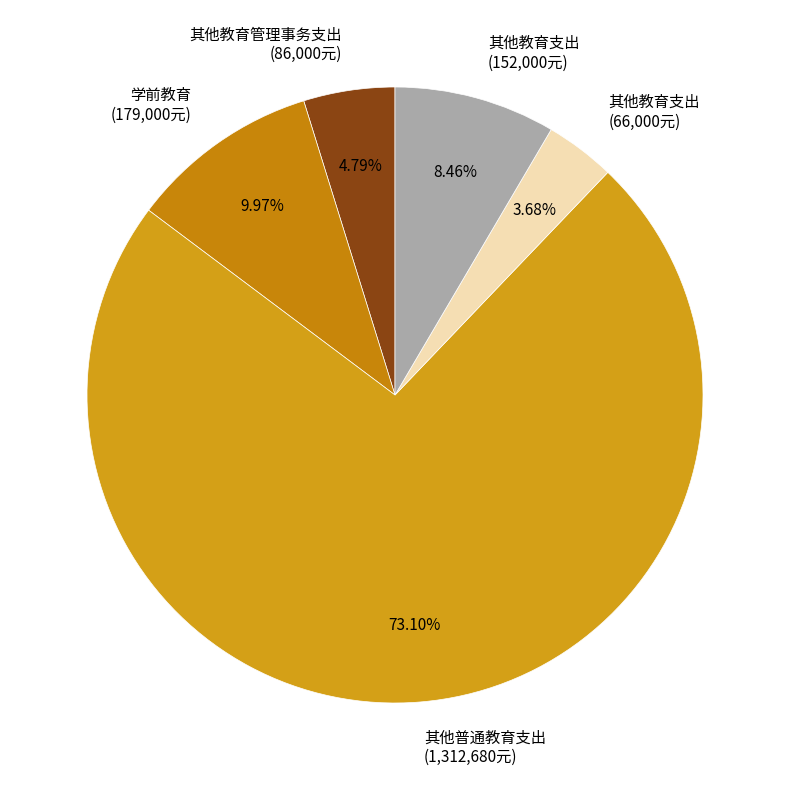

Is the sum of 其他教育支出 (152,000元) and 其他教育管理事务支出 (86,000元) greater than half?

No